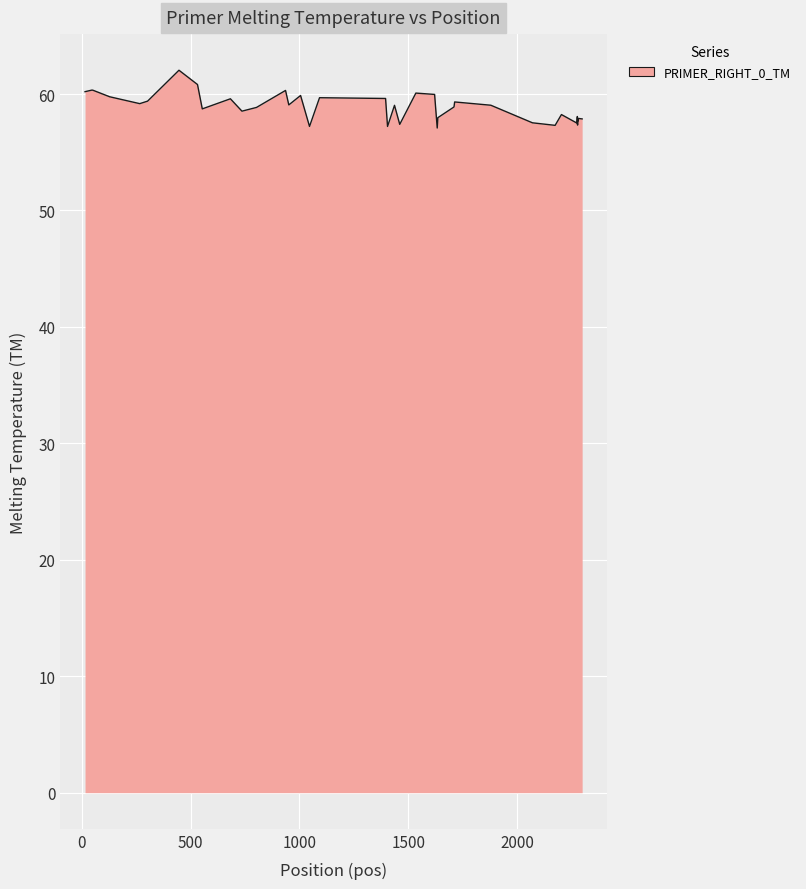

What is the difference between the second highest and second lowest values?

3.6